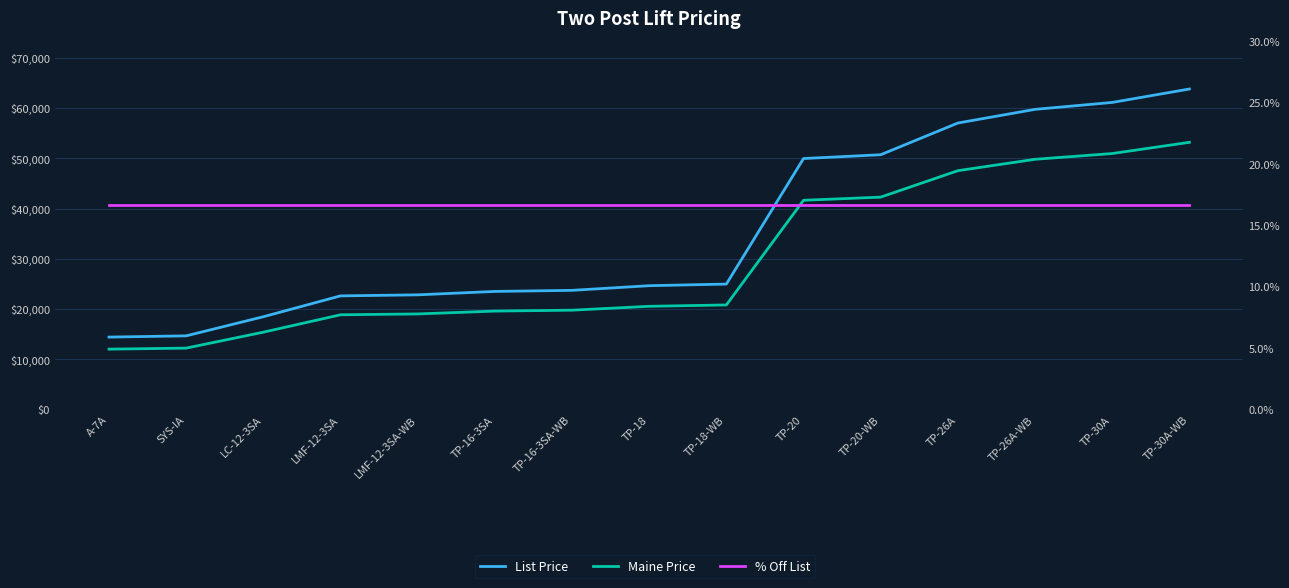

Which category has the highest value across all series?

TP-30A-WB